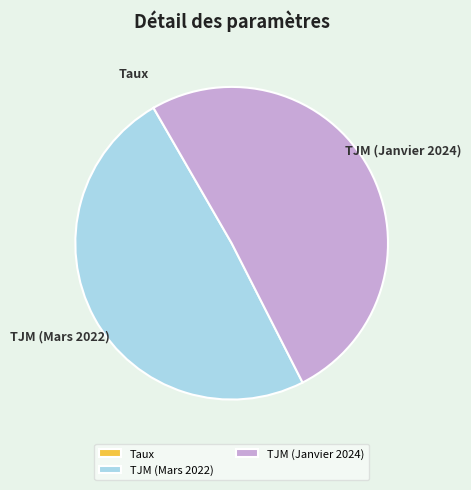

Between TJM (Mars 2022) and TJM (Janvier 2024), which is larger?

TJM (Janvier 2024)